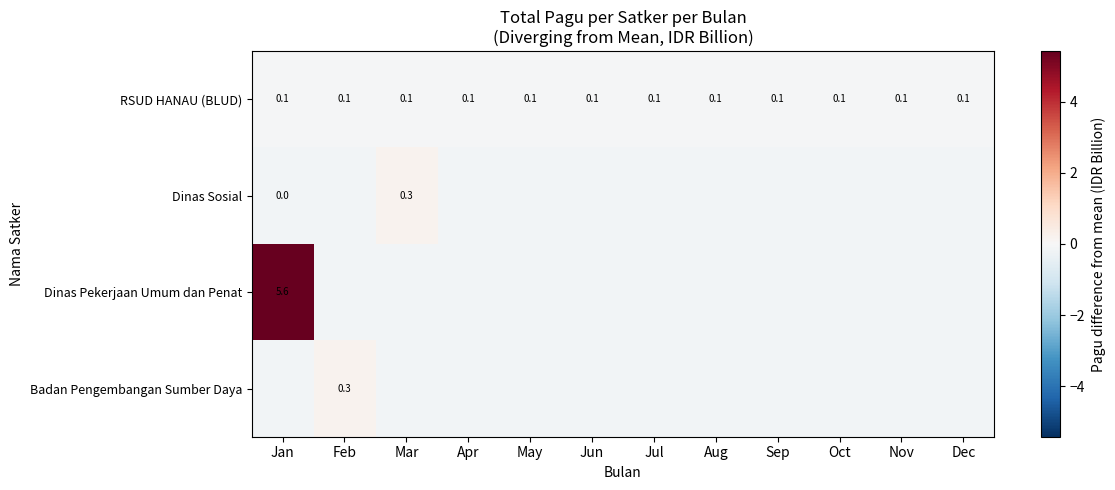

True or false: Dinas Pekerjaan Umum dan Penat has a value of -0.1 at Aug.

False